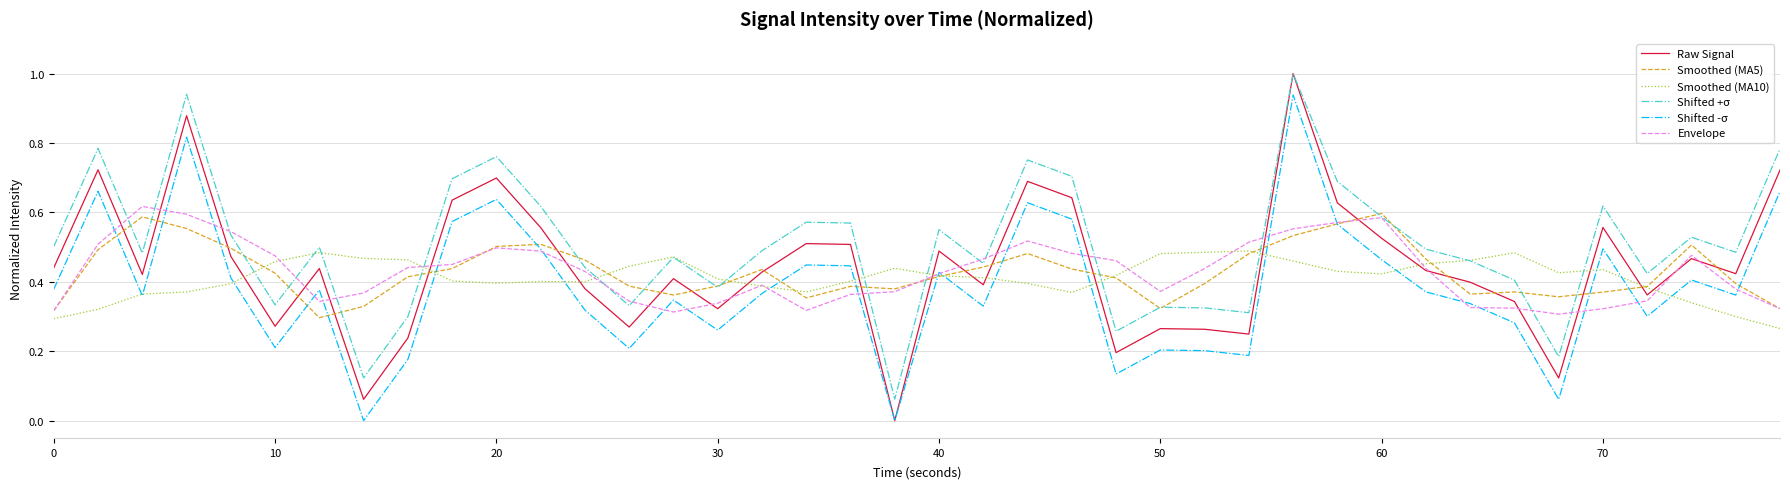

Which series has the largest range (max minus min)?

Raw Signal